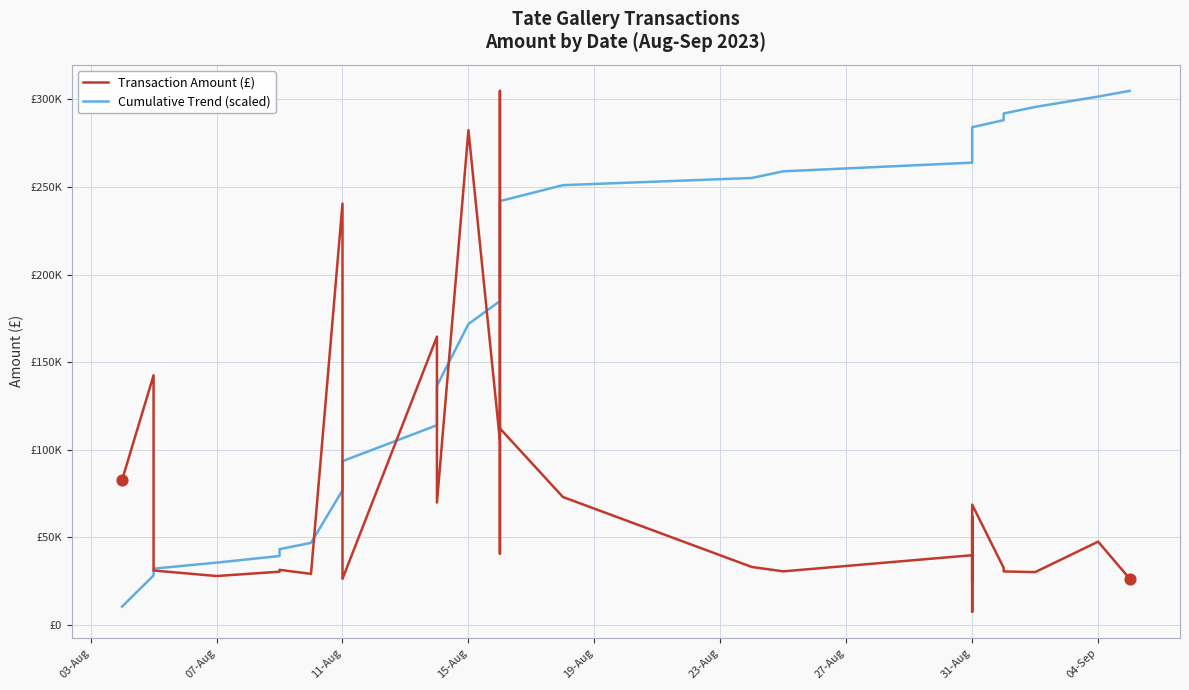

Which series has the widest spread of Y values?

Transaction Amount (£)